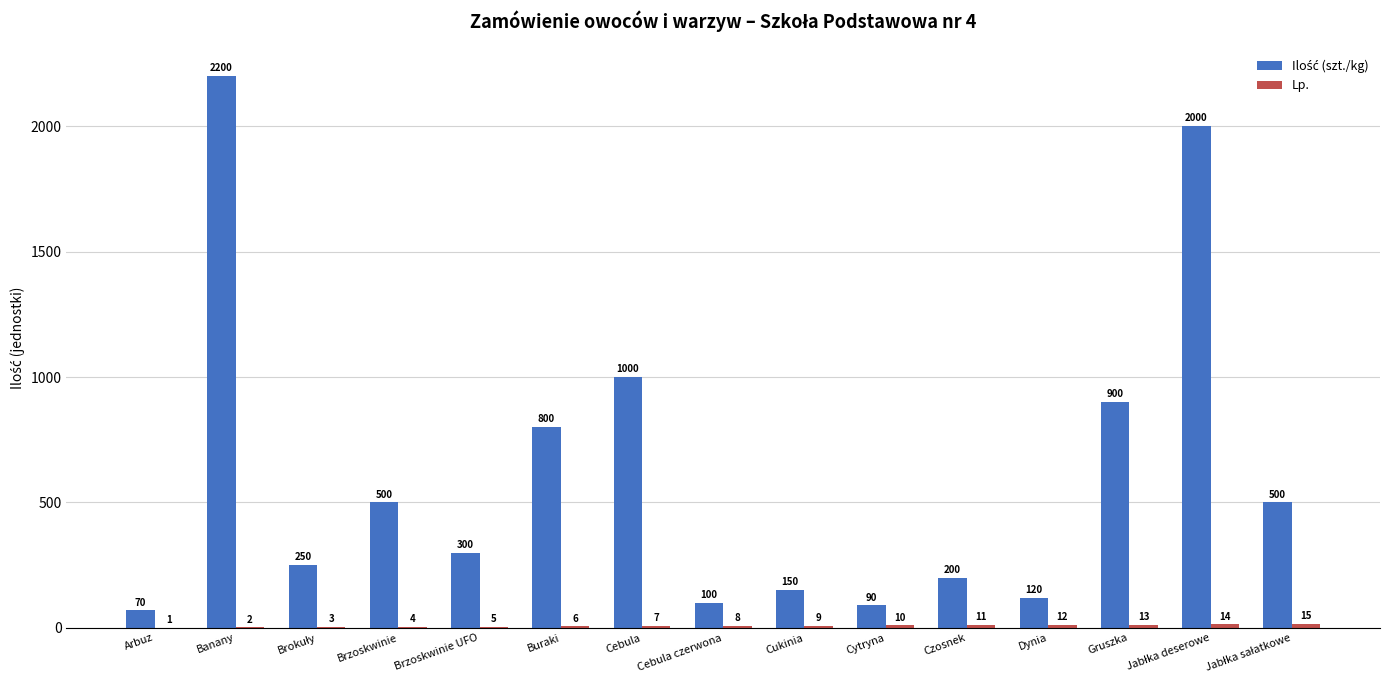

How many distinct data groups are displayed?

2